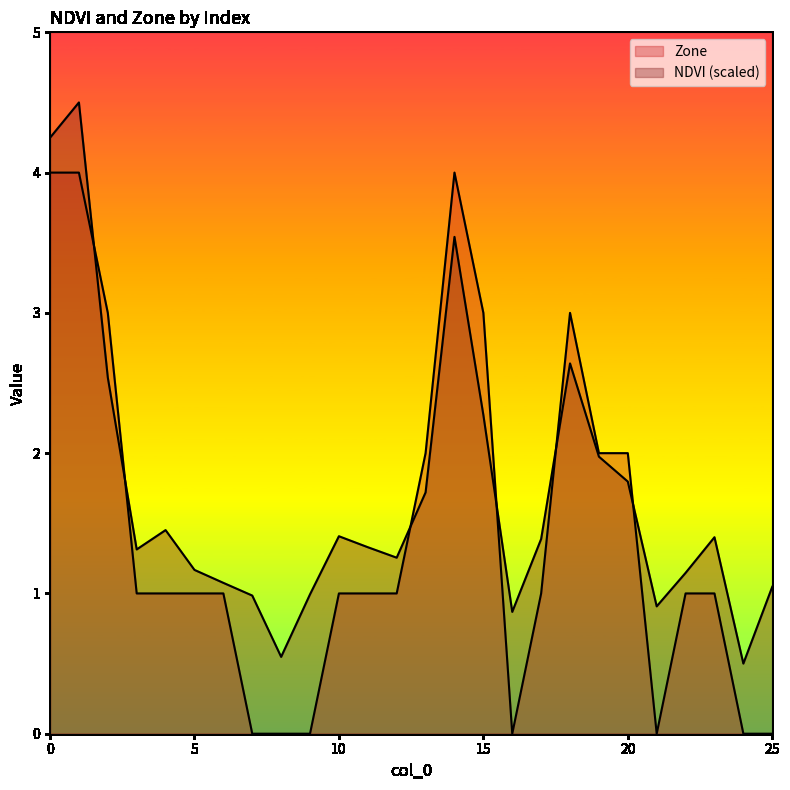

What is the difference between the maximum and minimum values in the Zone series?

4.0